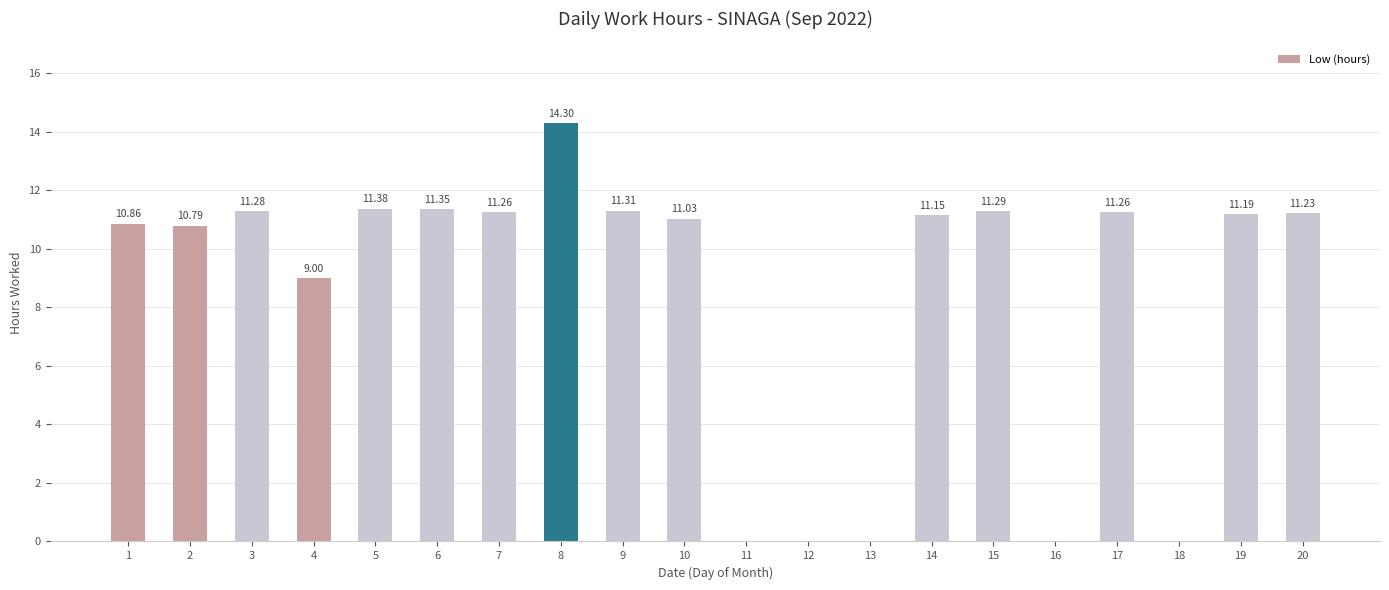

What is the sum of the values at 5 and 6?

22.7